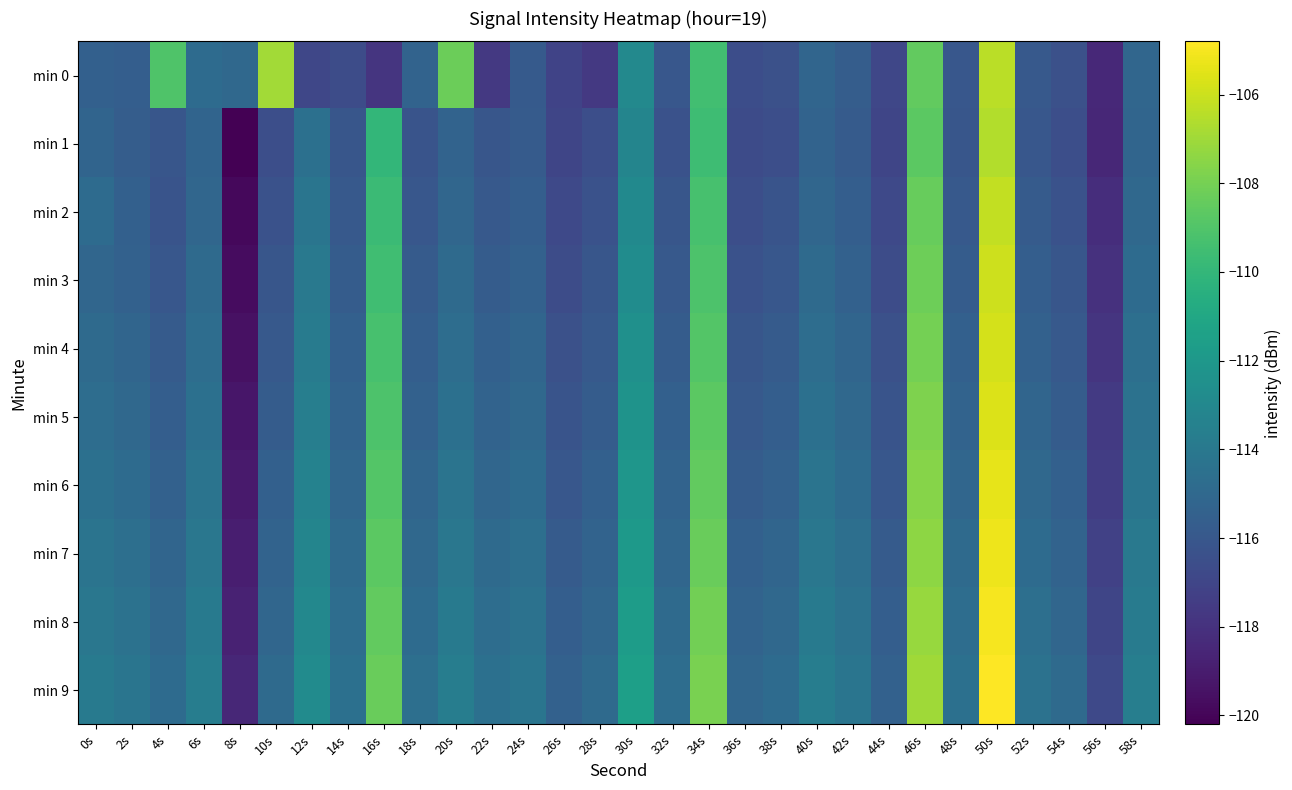

Reading left to right, transcribe all the data shown in this chart.

min 0: 0s=-115.5	2s=-115.6	4s=-109.1	6s=-114.8	8s=-115.0	10s=-107.0	12s=-116.9	14s=-116.6	16s=-117.8	18s=-115.3	20s=-108.3	22s=-117.6	24s=-115.8	26s=-117.1	28s=-117.6	30s=-113.0	32s=-116.0	34s=-109.4	36s=-116.5	38s=-116.4	40s=-115.2	42s=-115.6	44s=-116.9	46s=-108.5	48s=-116.0	50s=-106.4	52s=-115.9	54s=-116.4	56s=-118.4	58s=-115.1
min 1: 0s=-115.2	2s=-115.7	4s=-116.1	6s=-115.3	8s=-120.2	10s=-116.5	12s=-114.5	14s=-116.1	16s=-110.0	18s=-116.2	20s=-115.3	22s=-116.1	24s=-115.8	26s=-117.0	28s=-116.5	30s=-113.2	32s=-116.3	34s=-109.6	36s=-116.7	38s=-116.5	40s=-115.3	42s=-115.8	44s=-117.0	46s=-108.7	48s=-116.1	50s=-106.6	52s=-116.0	54s=-116.5	56s=-118.5	58s=-115.2
min 2: 0s=-114.8	2s=-115.5	4s=-116.2	6s=-115.1	8s=-119.9	10s=-116.3	12s=-114.2	14s=-115.9	16s=-109.7	18s=-116.0	20s=-115.1	22s=-115.9	24s=-115.6	26s=-116.8	28s=-116.3	30s=-112.9	32s=-116.1	34s=-109.3	36s=-116.5	38s=-116.2	40s=-115.1	42s=-115.6	44s=-116.8	46s=-108.4	48s=-115.9	50s=-106.2	52s=-115.8	54s=-116.3	56s=-118.2	58s=-115.0
min 3: 0s=-115.1	2s=-115.4	4s=-116.0	6s=-114.9	8s=-119.7	10s=-116.1	12s=-114.0	14s=-115.7	16s=-109.5	18s=-115.8	20s=-114.9	22s=-115.7	24s=-115.4	26s=-116.6	28s=-116.1	30s=-112.7	32s=-115.9	34s=-109.1	36s=-116.3	38s=-116.0	40s=-114.9	42s=-115.4	44s=-116.6	46s=-108.2	48s=-115.7	50s=-106.0	52s=-115.6	54s=-116.1	56s=-118.0	58s=-114.8
min 4: 0s=-114.9	2s=-115.2	4s=-115.8	6s=-114.7	8s=-119.5	10s=-115.9	12s=-113.8	14s=-115.5	16s=-109.3	18s=-115.6	20s=-114.7	22s=-115.5	24s=-115.2	26s=-116.4	28s=-115.9	30s=-112.5	32s=-115.7	34s=-108.9	36s=-116.1	38s=-115.8	40s=-114.7	42s=-115.2	44s=-116.4	46s=-108.0	48s=-115.5	50s=-105.8	52s=-115.4	54s=-115.9	56s=-117.8	58s=-114.6
min 5: 0s=-114.7	2s=-115.0	4s=-115.6	6s=-114.5	8s=-119.3	10s=-115.7	12s=-113.6	14s=-115.3	16s=-109.1	18s=-115.4	20s=-114.5	22s=-115.3	24s=-115.0	26s=-116.2	28s=-115.7	30s=-112.3	32s=-115.5	34s=-108.7	36s=-115.9	38s=-115.6	40s=-114.5	42s=-115.0	44s=-116.2	46s=-107.8	48s=-115.3	50s=-105.6	52s=-115.2	54s=-115.7	56s=-117.6	58s=-114.4
min 6: 0s=-114.5	2s=-114.8	4s=-115.4	6s=-114.3	8s=-119.1	10s=-115.5	12s=-113.4	14s=-115.1	16s=-108.9	18s=-115.2	20s=-114.3	22s=-115.1	24s=-114.8	26s=-116.0	28s=-115.5	30s=-112.1	32s=-115.3	34s=-108.5	36s=-115.7	38s=-115.4	40s=-114.3	42s=-114.8	44s=-116.0	46s=-107.6	48s=-115.1	50s=-105.4	52s=-115.0	54s=-115.5	56s=-117.4	58s=-114.2
min 7: 0s=-114.3	2s=-114.6	4s=-115.2	6s=-114.1	8s=-118.9	10s=-115.3	12s=-113.2	14s=-114.9	16s=-108.7	18s=-115.0	20s=-114.1	22s=-114.9	24s=-114.6	26s=-115.8	28s=-115.3	30s=-111.9	32s=-115.1	34s=-108.3	36s=-115.5	38s=-115.2	40s=-114.1	42s=-114.6	44s=-115.8	46s=-107.4	48s=-114.9	50s=-105.2	52s=-114.8	54s=-115.3	56s=-117.2	58s=-114.0
min 8: 0s=-114.1	2s=-114.4	4s=-115.0	6s=-113.9	8s=-118.7	10s=-115.1	12s=-113.0	14s=-114.7	16s=-108.5	18s=-114.8	20s=-113.9	22s=-114.7	24s=-114.4	26s=-115.6	28s=-115.1	30s=-111.7	32s=-114.9	34s=-108.1	36s=-115.3	38s=-115.0	40s=-113.9	42s=-114.4	44s=-115.6	46s=-107.2	48s=-114.7	50s=-105.0	52s=-114.6	54s=-115.1	56s=-117.0	58s=-113.8
min 9: 0s=-113.9	2s=-114.2	4s=-114.8	6s=-113.7	8s=-118.5	10s=-114.9	12s=-112.8	14s=-114.5	16s=-108.3	18s=-114.6	20s=-113.7	22s=-114.5	24s=-114.2	26s=-115.4	28s=-114.9	30s=-111.5	32s=-114.7	34s=-107.9	36s=-115.1	38s=-114.8	40s=-113.7	42s=-114.2	44s=-115.4	46s=-107.0	48s=-114.5	50s=-104.8	52s=-114.4	54s=-114.9	56s=-116.8	58s=-113.6